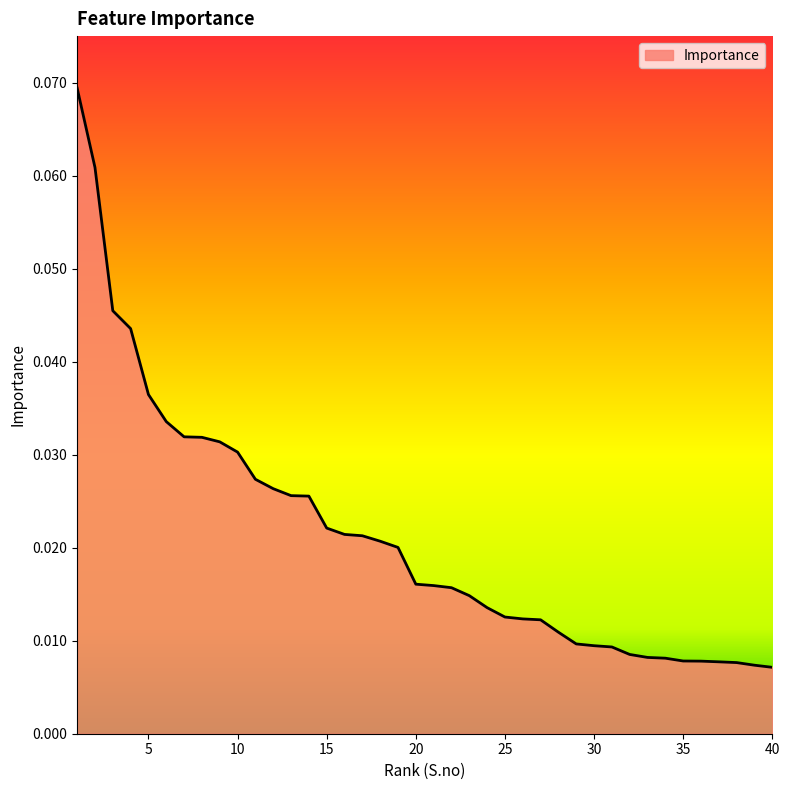

Does the chart have visible grid lines?

No